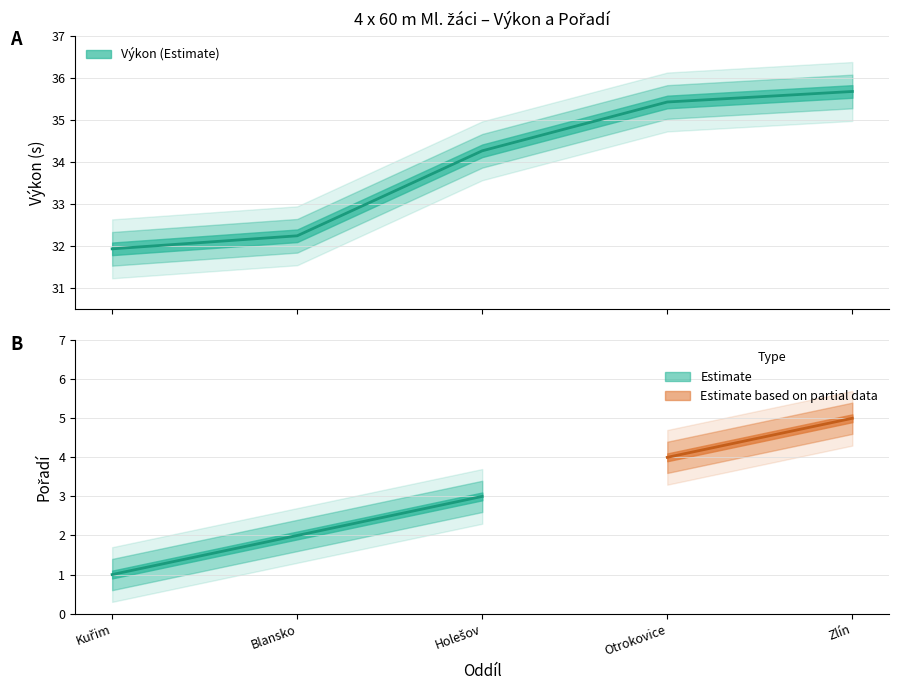

True or false: the data shows 22.3 at Holešov.

False